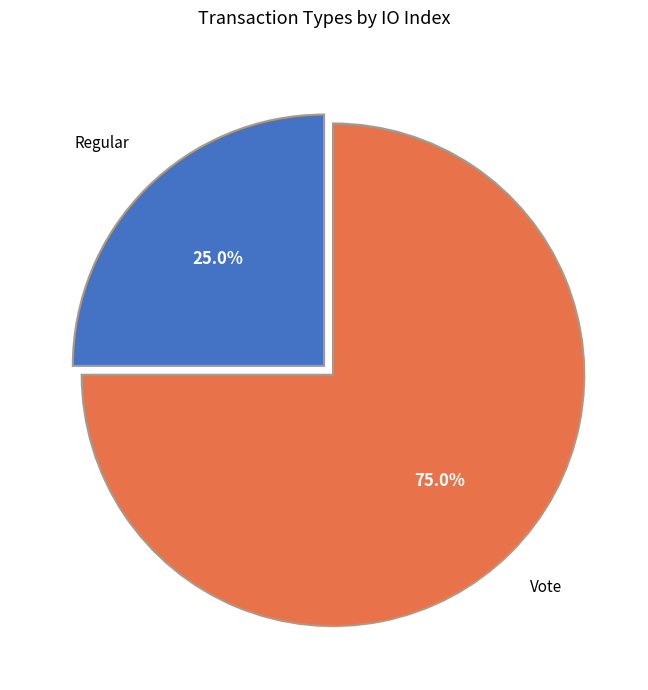

True or false: Regular accounts for 25% of the total.

True